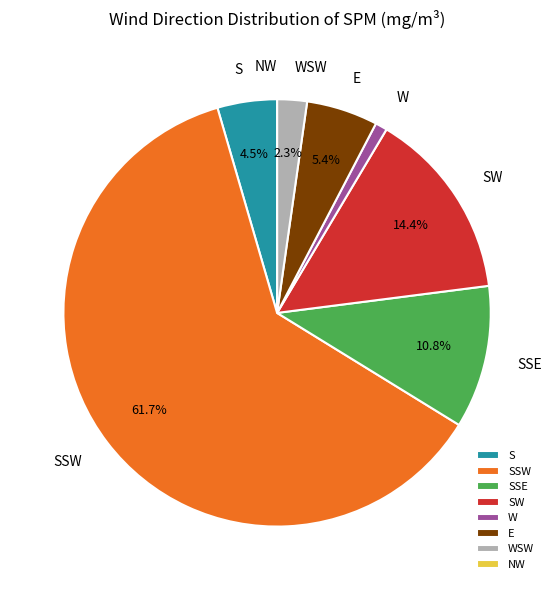

Between W and WSW, which is larger?

WSW